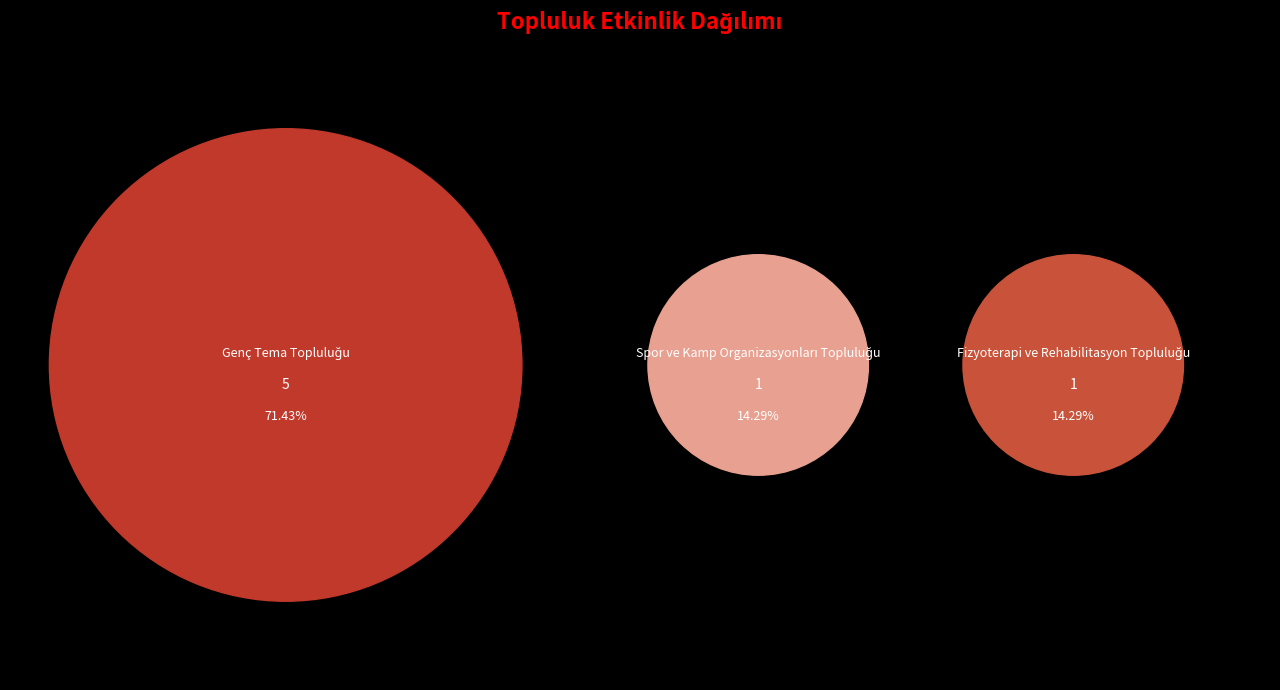

What is the largest slice in the pie chart?

Genç Tema Topluluğu